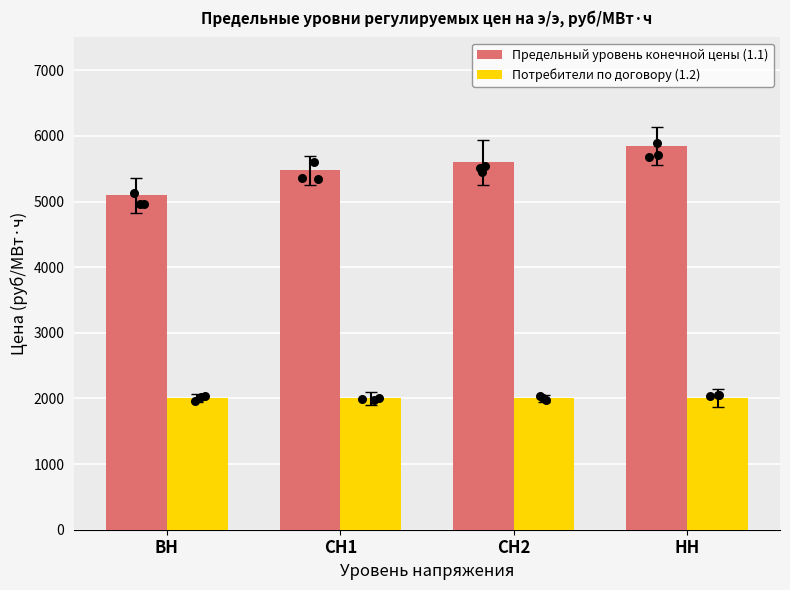

At how many categories does at least one series exceed 5355?

3